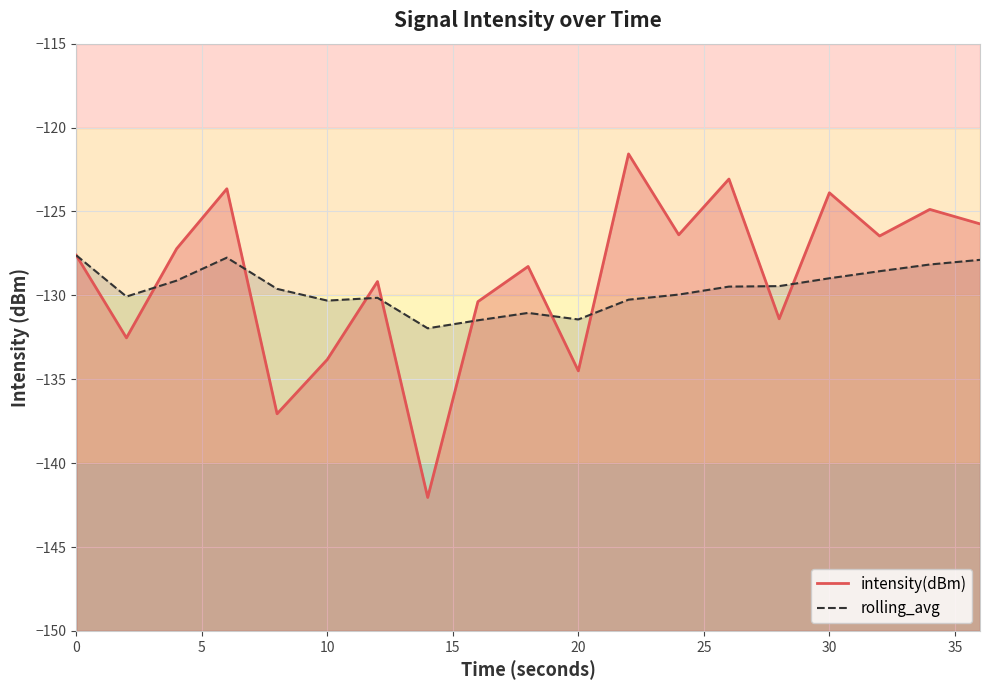

At how many categories does at least one series exceed -122?

1